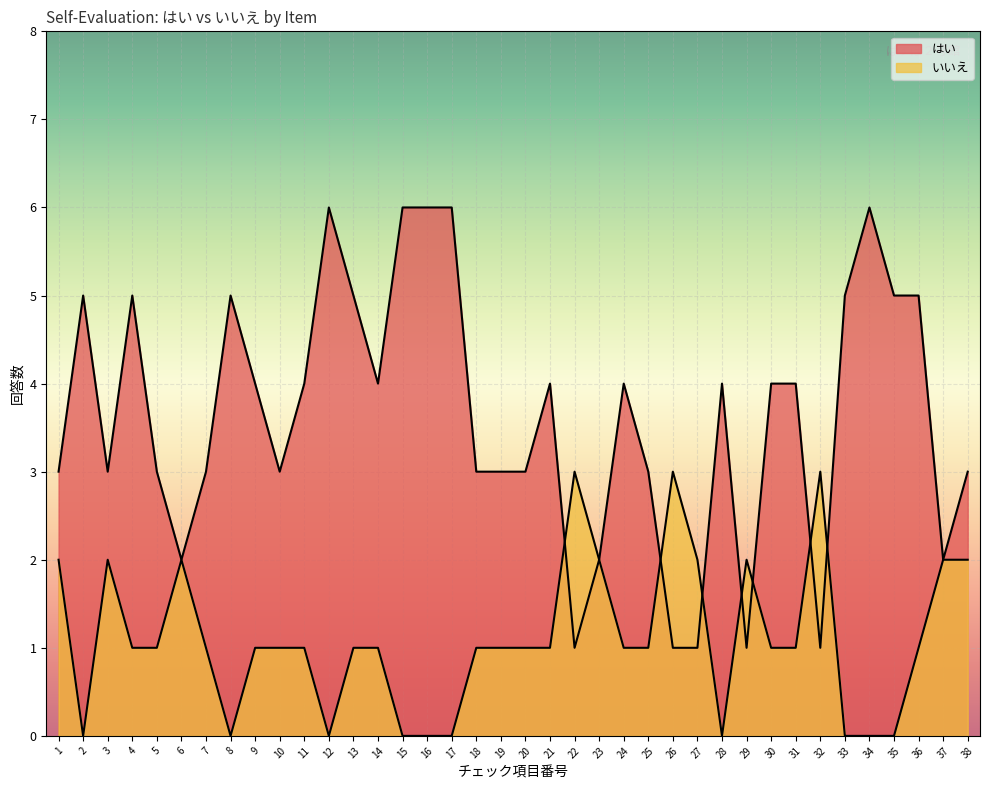

Reading left to right, transcribe all the data shown in this chart.

はい: 3	5	3	5	3	2	3	5	4	3	4	6	5	4	6	6	6	3	3	3	4	1	2	4	3	1	1	4	1	4	4	1	5	6	5	5	2	3
いいえ: 2	0	2	1	1	2	1	0	1	1	1	0	1	1	0	0	0	1	1	1	1	3	2	1	1	3	2	0	2	1	1	3	0	0	0	1	2	2